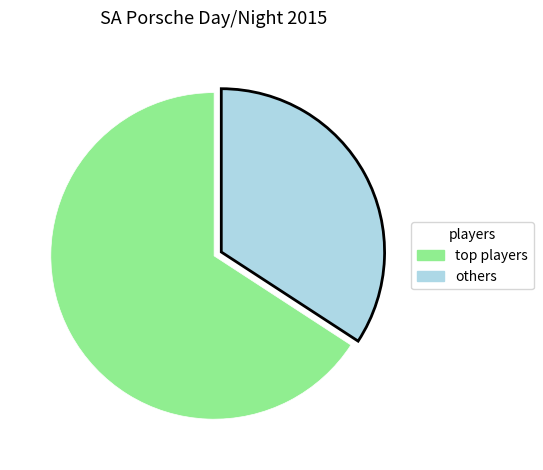

Is there a majority slice in this chart?

Yes